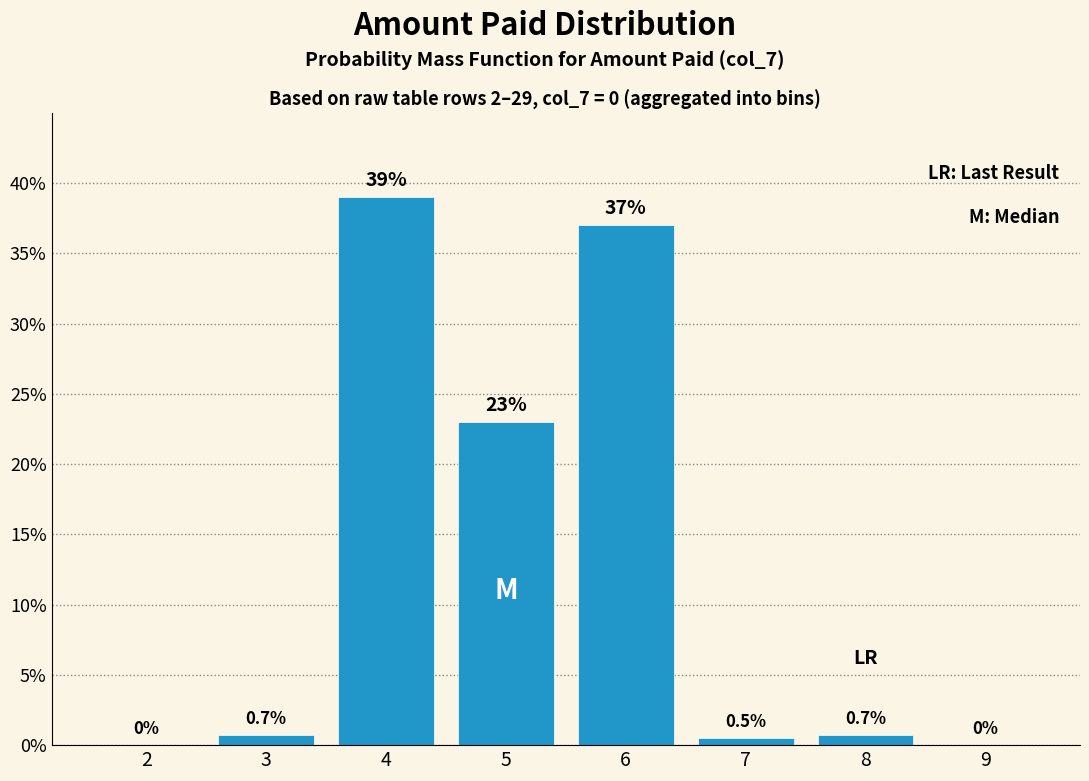

Reading left to right, transcribe all the data shown in this chart.

2=0.0	3=0.7	4=39.0	5=23.0	6=37.0	7=0.5	8=0.7	9=0.0